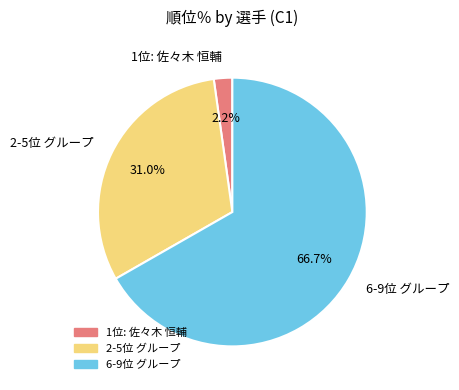

How many slices are in this pie chart?

3